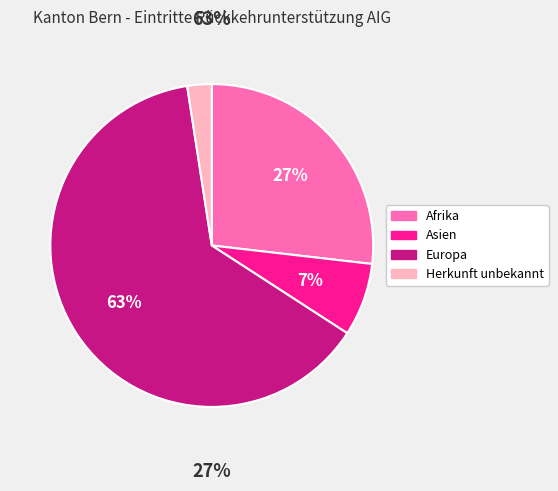

Which slice is the smallest?

Herkunft unbekannt